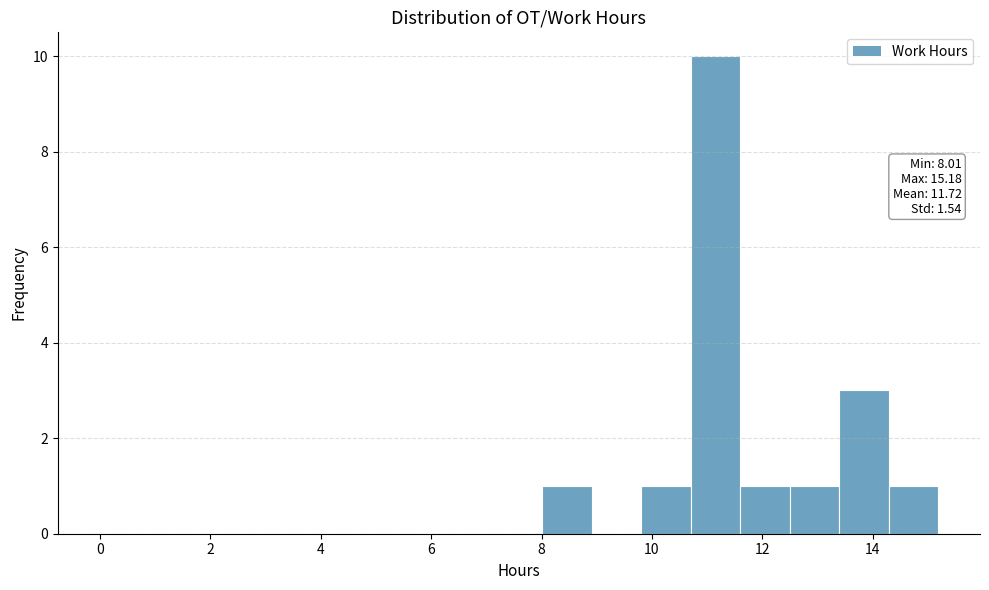

Which range on the x-axis has the tallest bar?

10.6 to 11.6